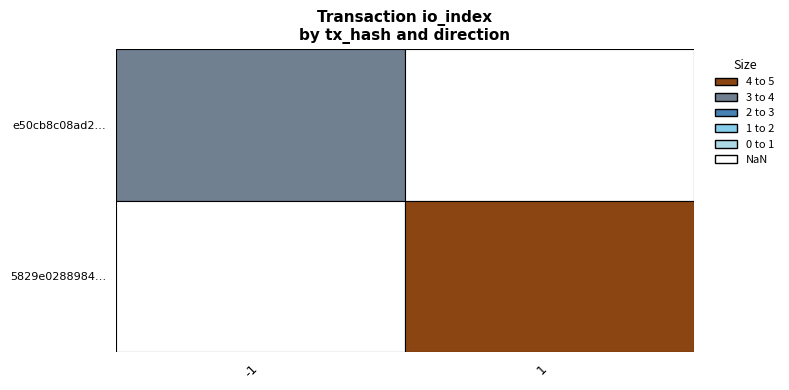

Which series has the largest range (max minus min)?

e50cb8c08ad27cd7200c2bd316945676e61695f